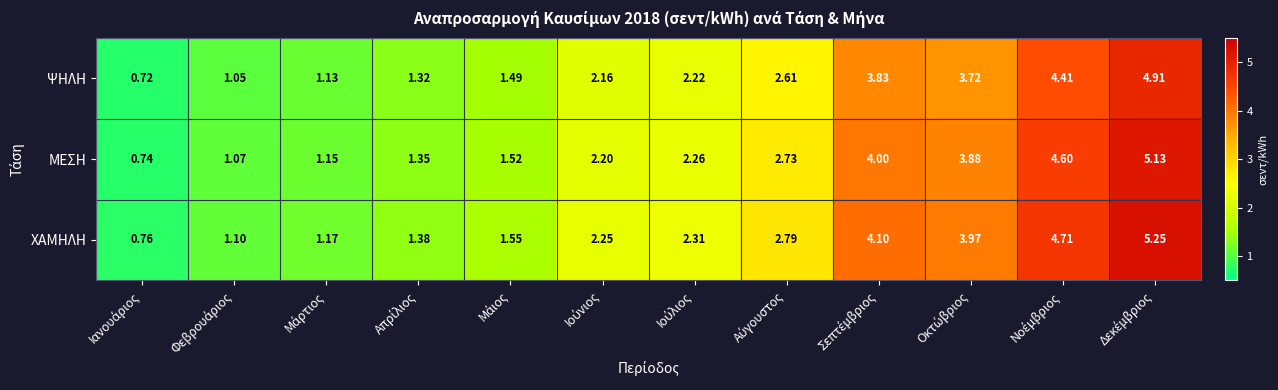

Which series has the widest spread of values?

ΧΑΜΗΛΗ